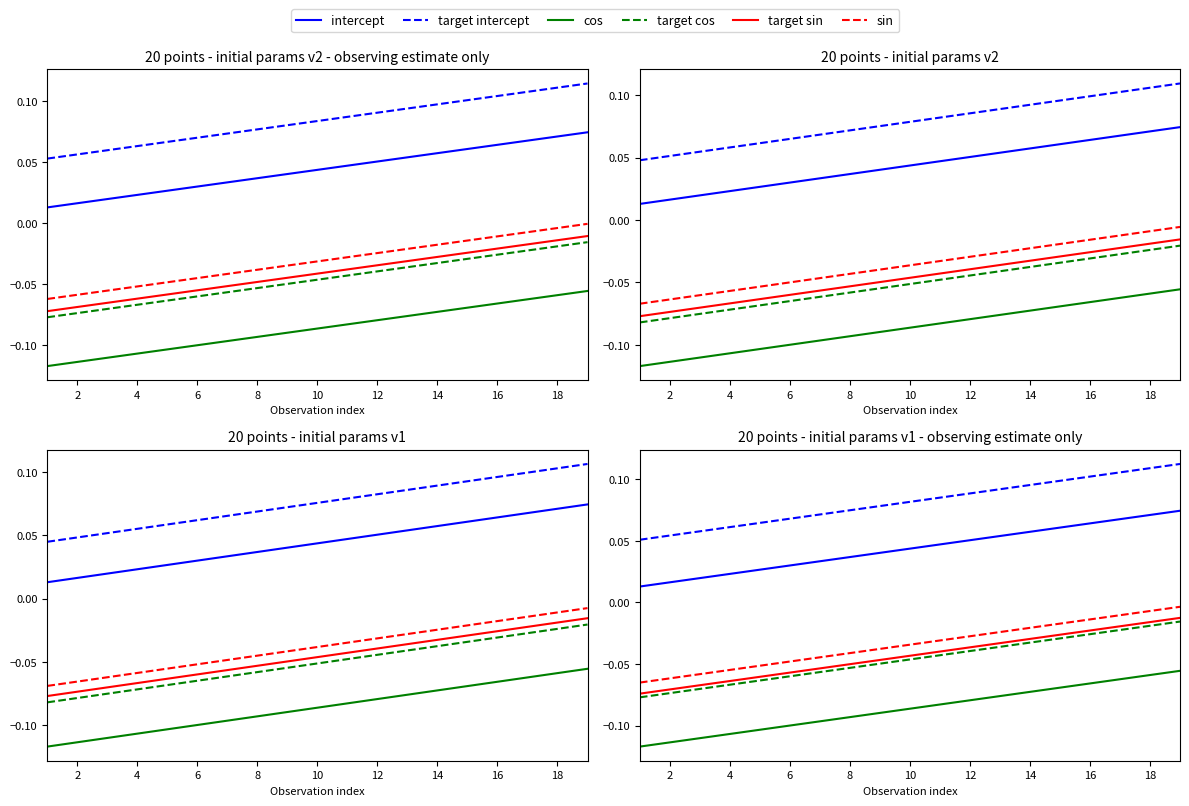

Which series changed the most between 16 and 13?

intercept